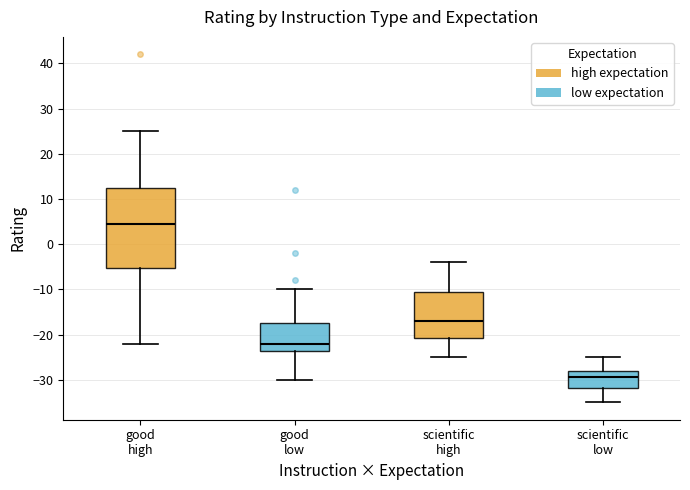

Comparing the boxes themselves (not the whiskers), which one is the tallest?

good high